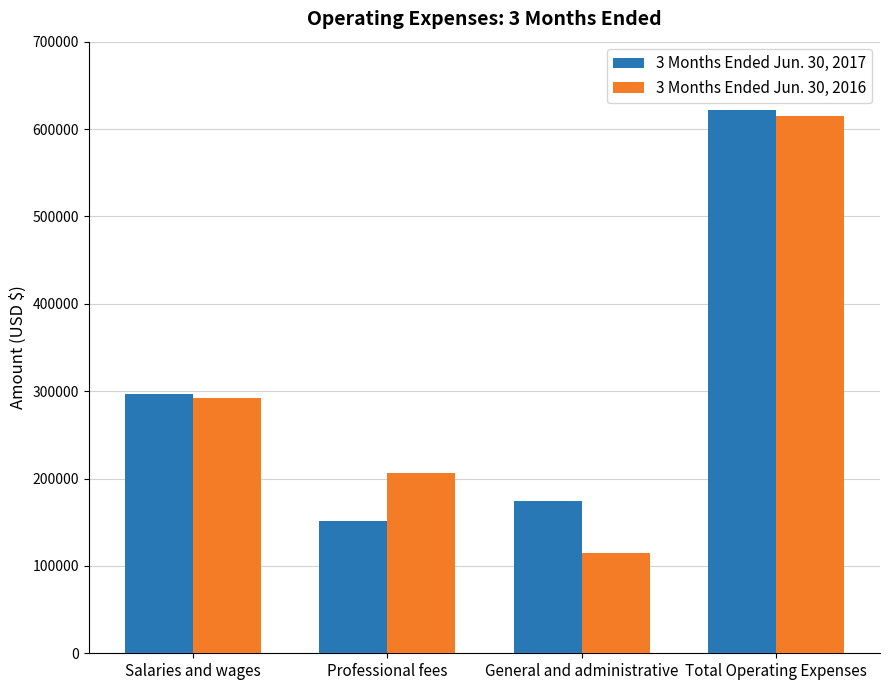

What is the total value across all series at Salaries and wages?

589007